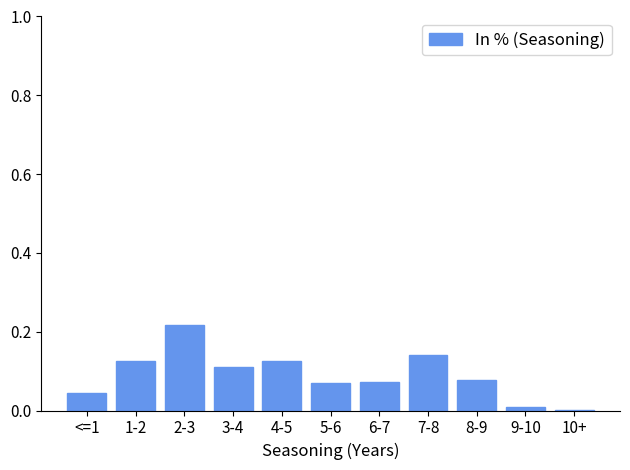

What is the change in value from <=1 to 2-3?

+0.2